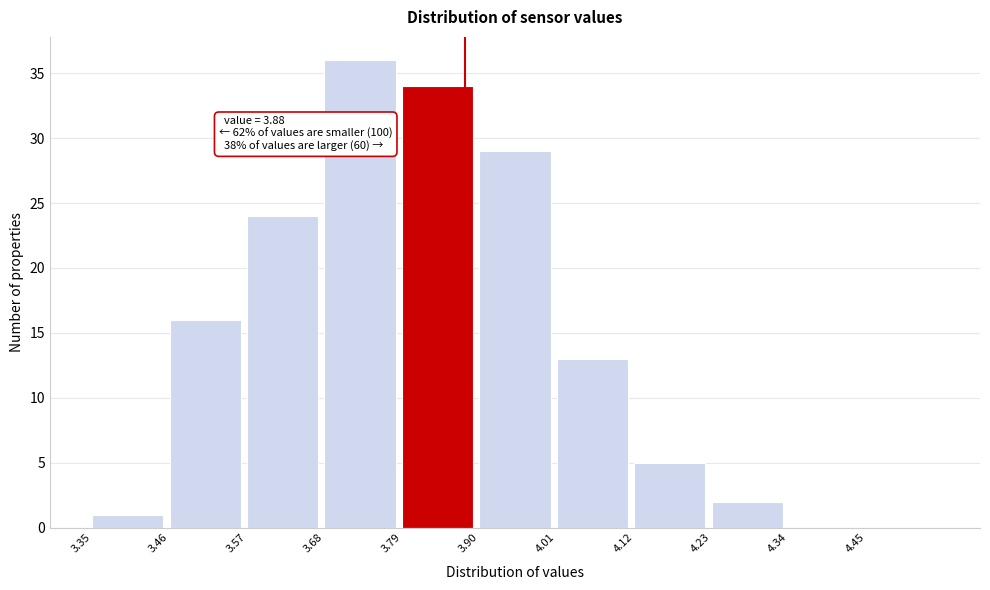

Over which range of the x-axis is the bar tallest?

3.68 to 3.79